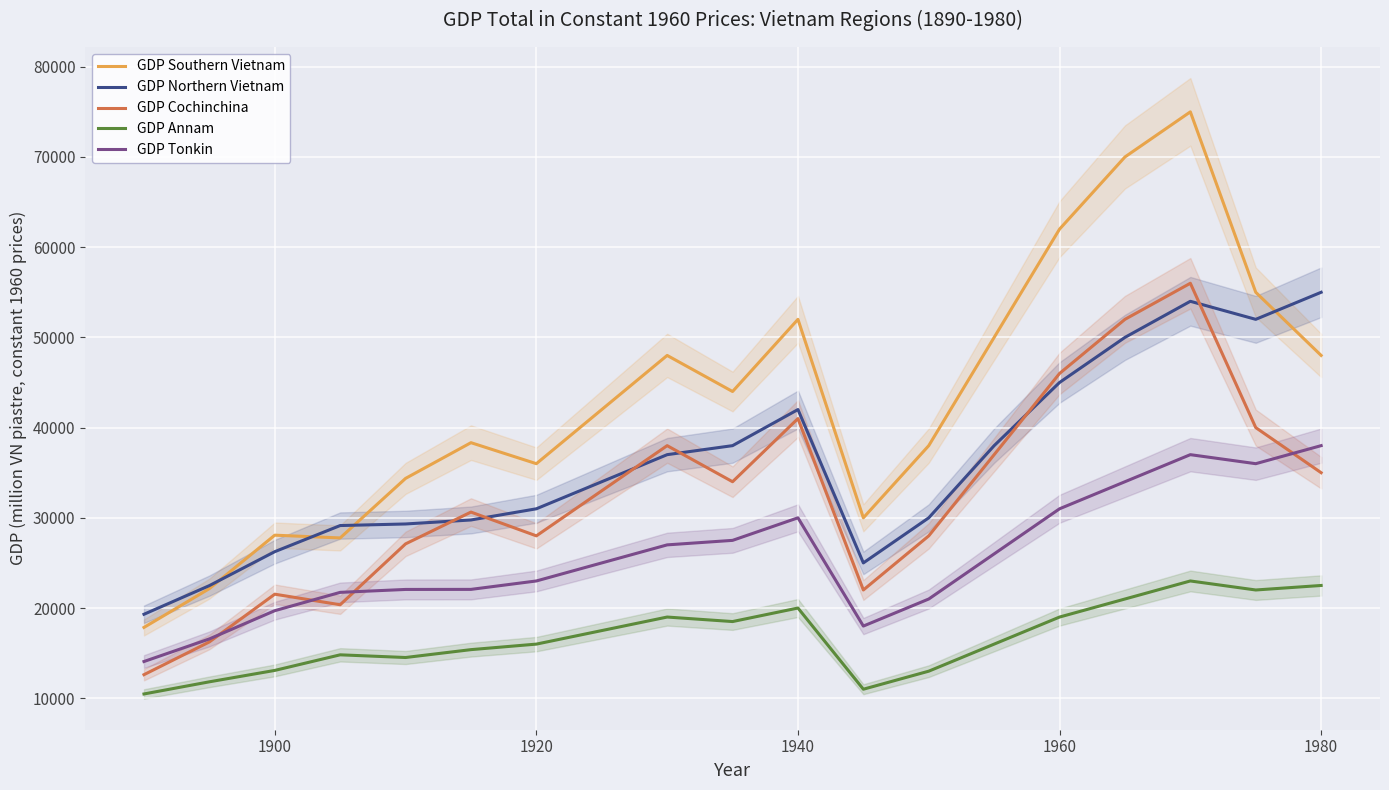

True or false: GDP Annam has a value of 20000.0 at 1940.

True